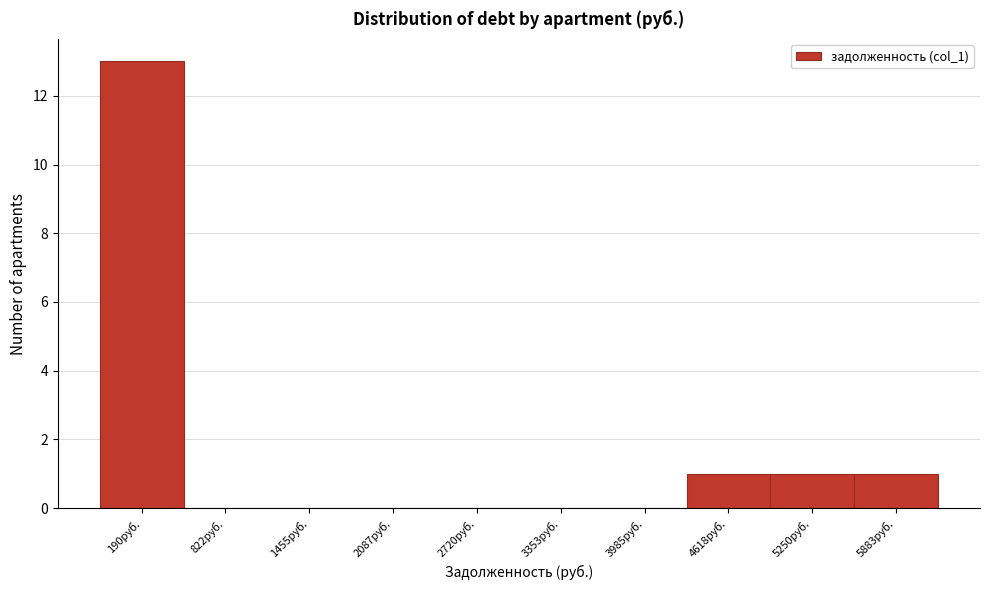

Reading right to left, what are all the values shown in this chart?

5883руб.=1	5250руб.=1	4618руб.=1	3985руб.=0	3353руб.=0	2720руб.=0	2087руб.=0	1455руб.=0	822руб.=0	190руб.=13